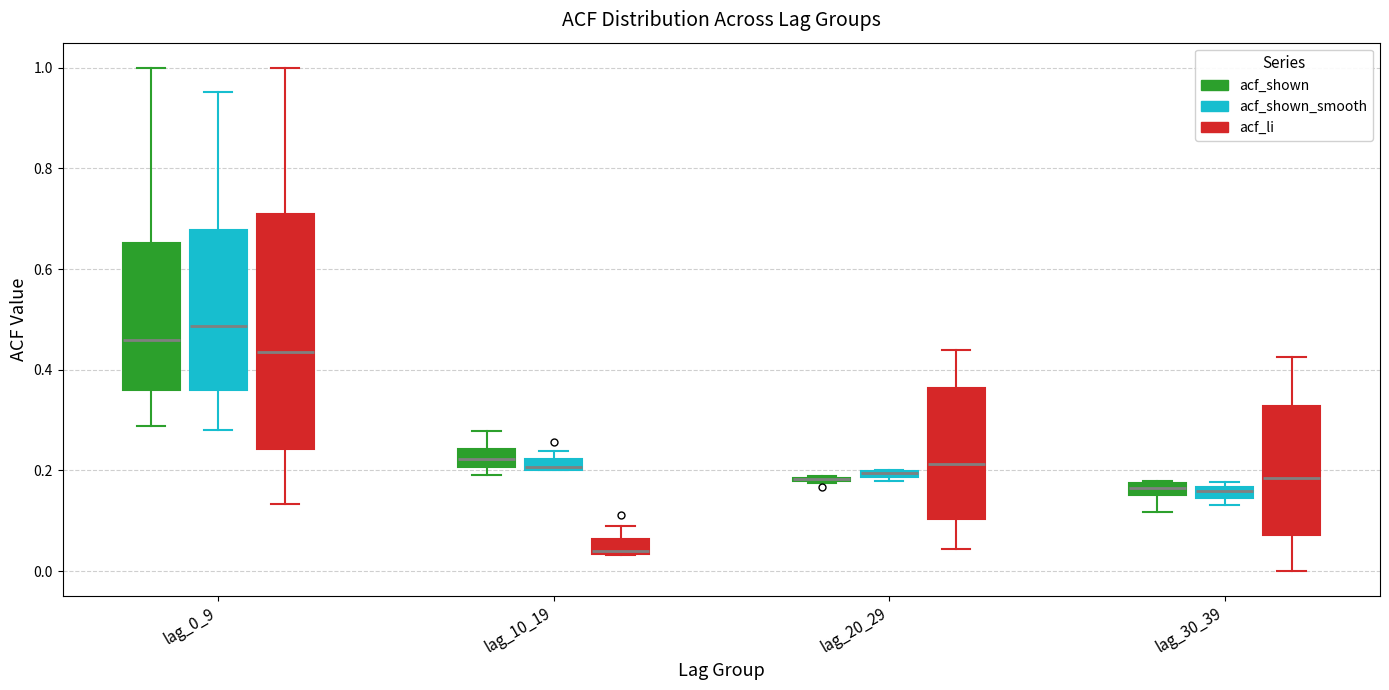

Where does the median line of the box for lag_10_19 (acf_shown) sit on the y-axis? The values are not printed on the chart, so give them approximately, as read against the axis.

0.22